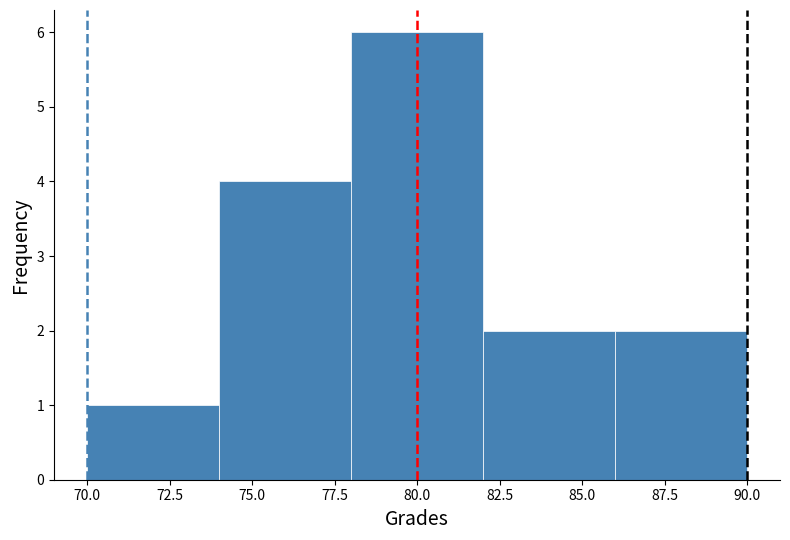

Reading left to right, transcribe this chart: for each bar, give the range it covers on the x-axis and its height. The values are not printed on the chart, so give them approximately, as read against the axis.

70 to 74: 1
74 to 78: 4
78 to 82: 6
82 to 86: 2
86 to 90: 2